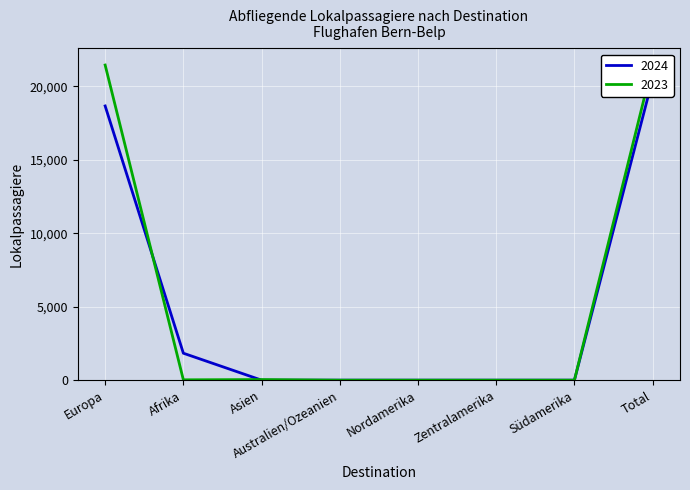

Which series ends up on top after the final intersection of 2023 and 2024?

2023